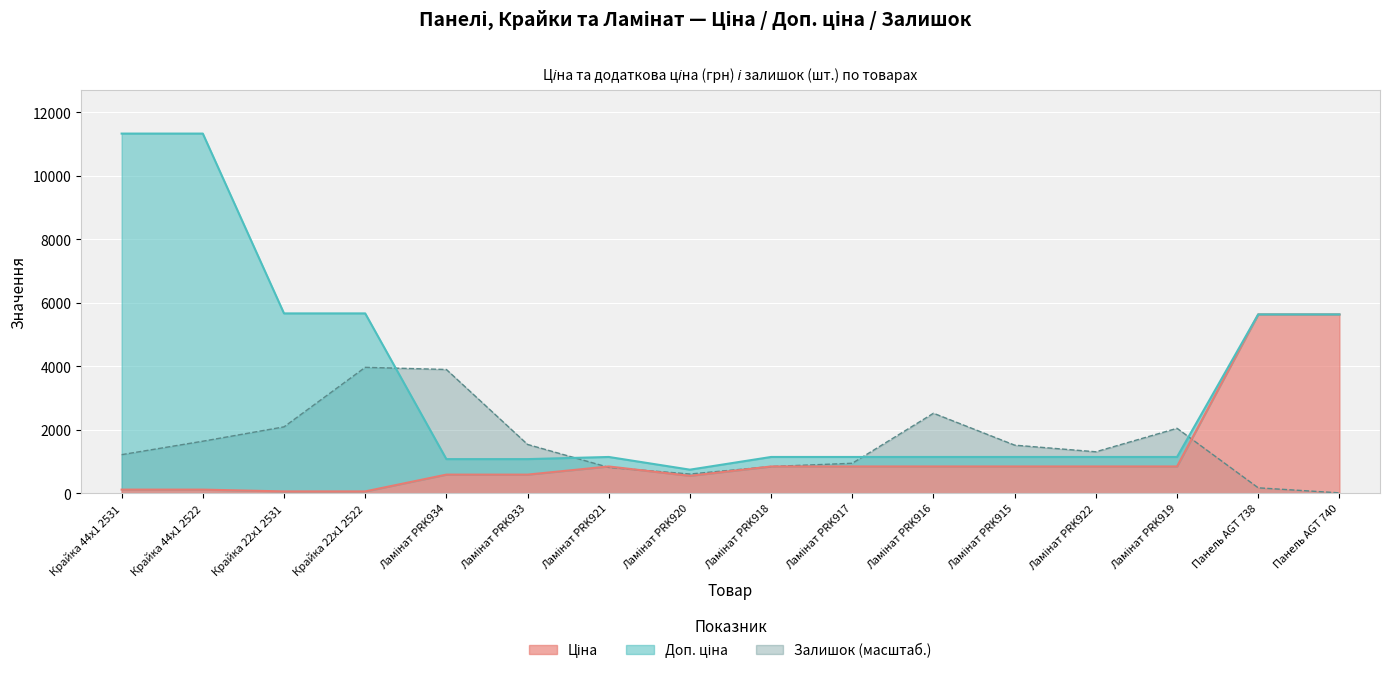

The Залишок (масштаб.) series shows 11.3 at Панель AGT 740. True or false?

True